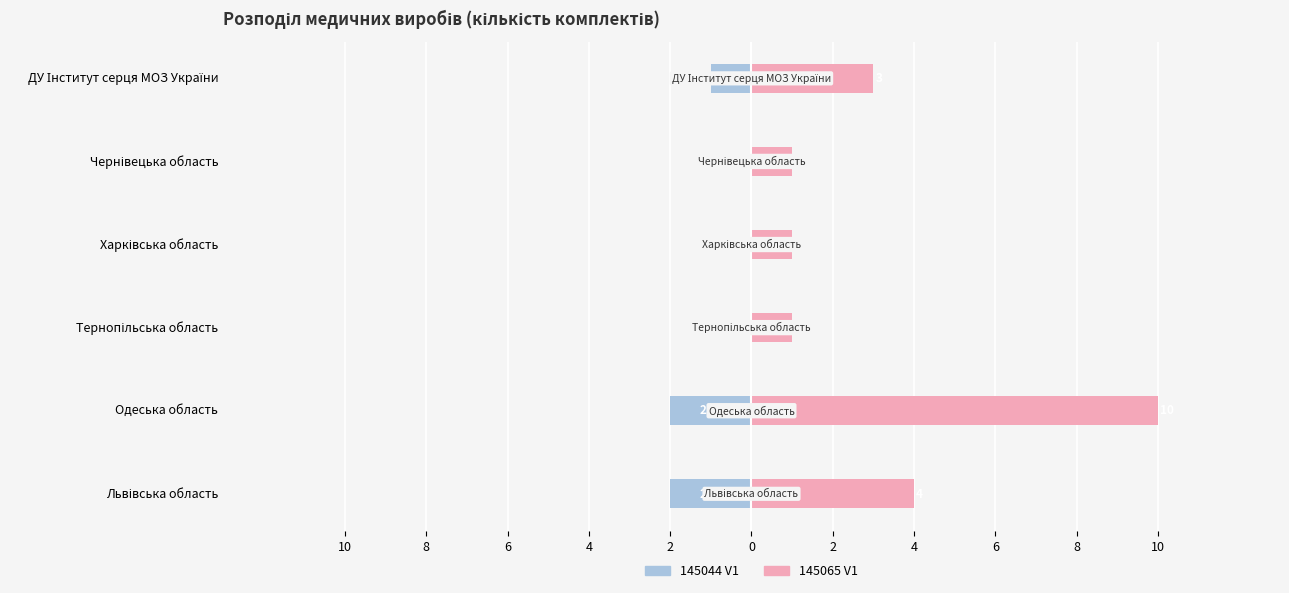

Reading right to left, what are all the values shown in this chart?

145044 V1: -1	0	0	0	-2	-2
145065 V1: 3	1	1	1	10	4